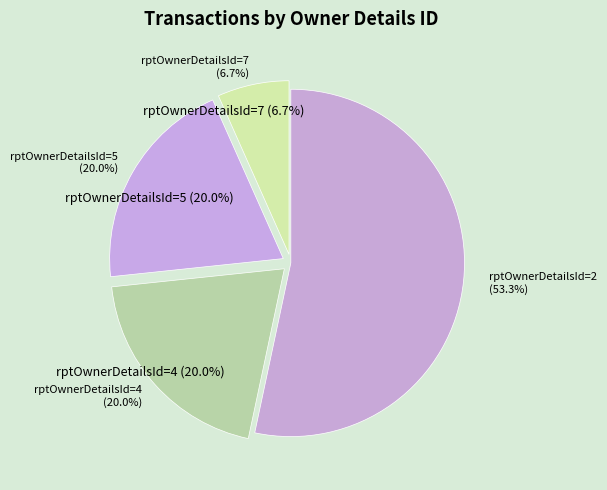

Which category has the smallest portion of the pie?

7